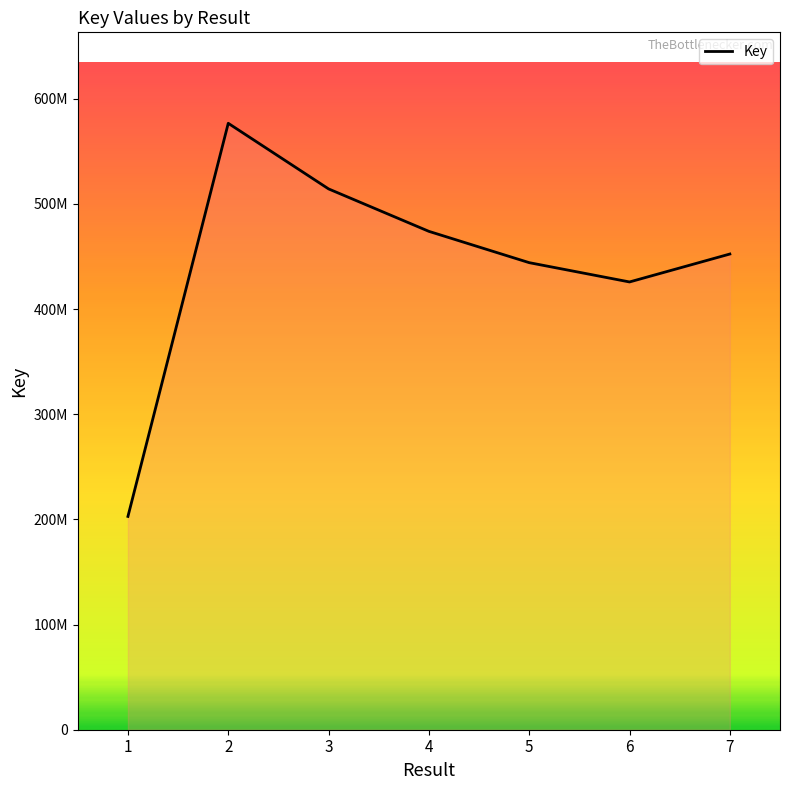

What is the ratio of the value at 5 to the value at 6?

1.0